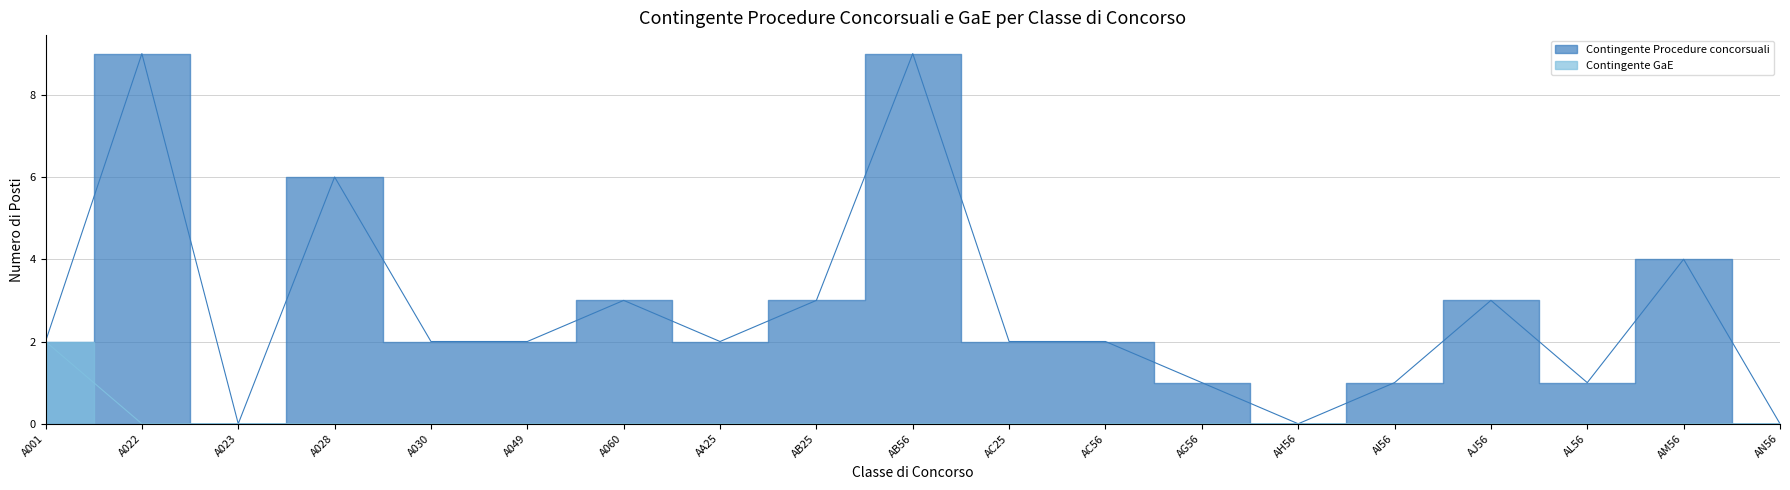

What is the sum of all Contingente Procedure concorsuali values?

52